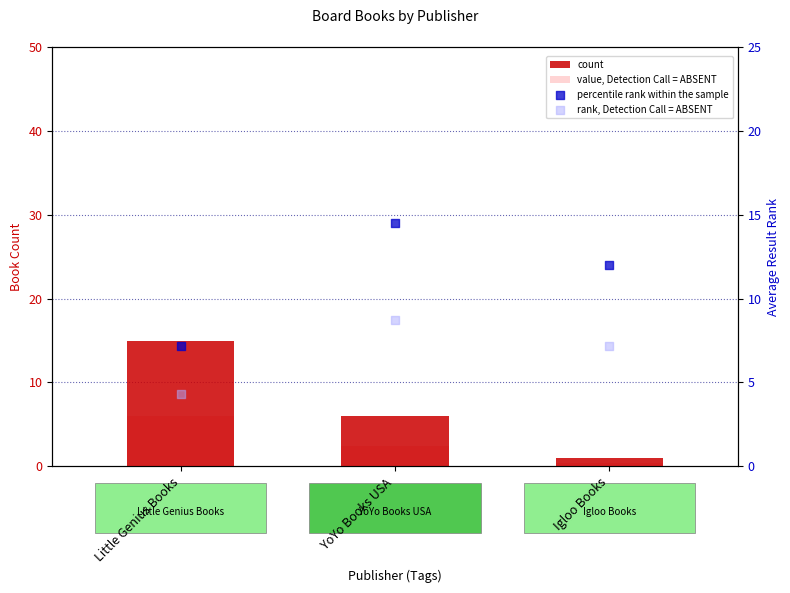

At how many categories does at least one series exceed 7?

3